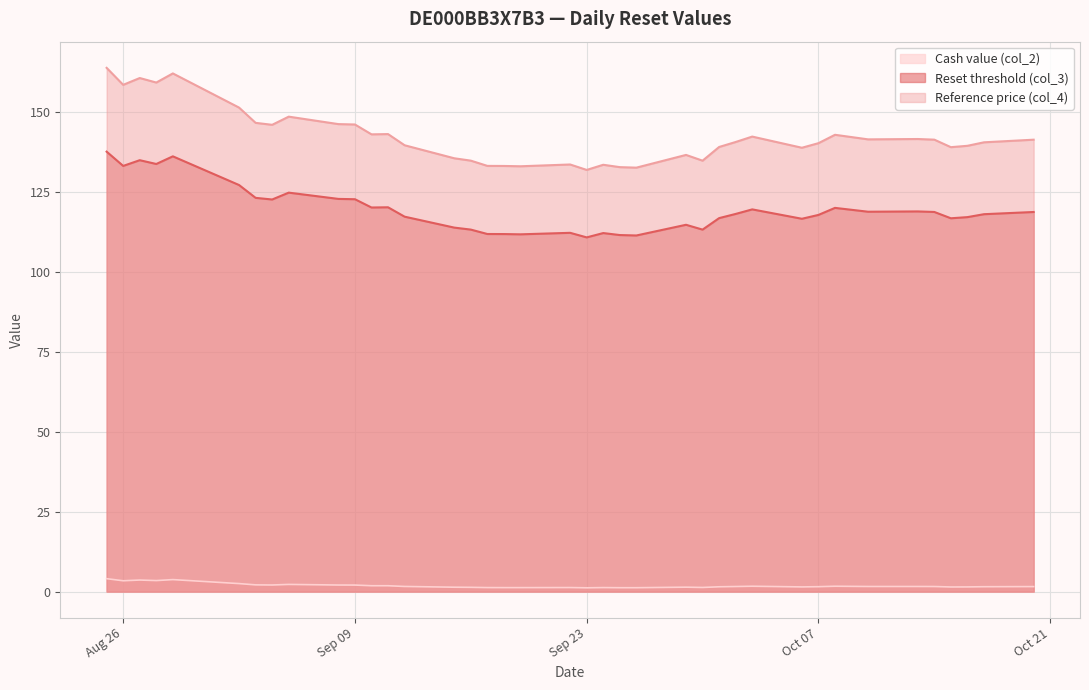

How many lines are shown in the chart?

3